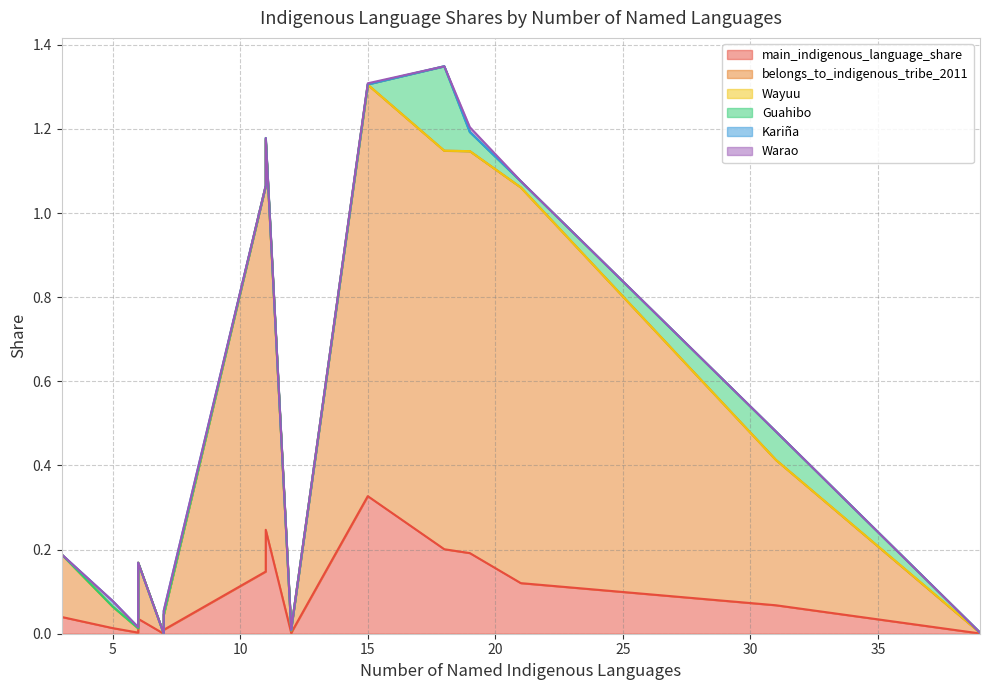

Which category has the highest value across all series?

15